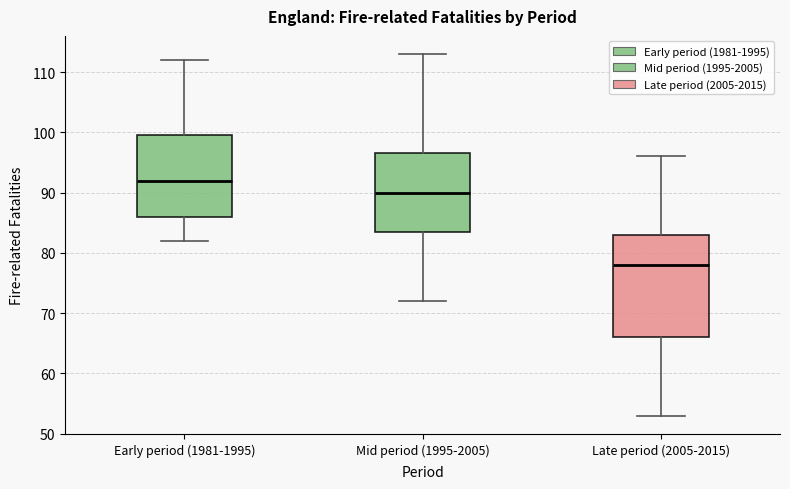

Which box is the tallest, from its lower edge to its upper edge?

Late period (2005-2015)